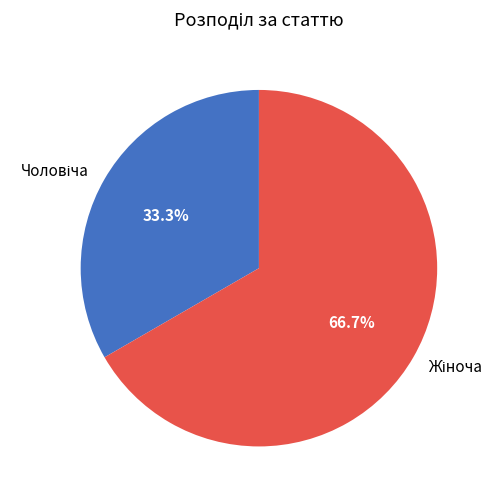

Is there any slice that represents more than half of the pie?

Yes